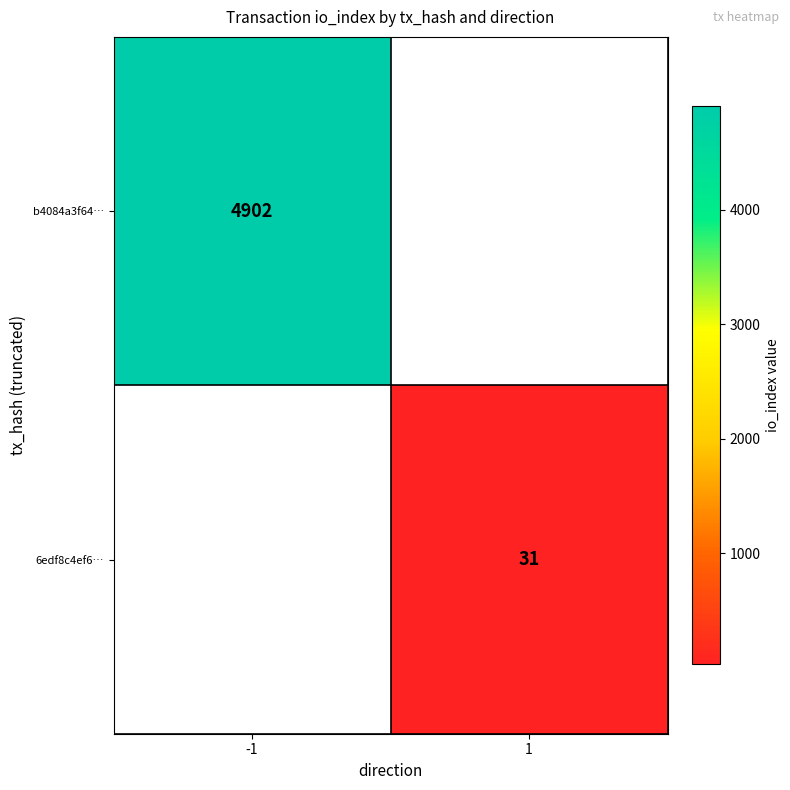

At which category does the chart reach its peak across all series?

-1